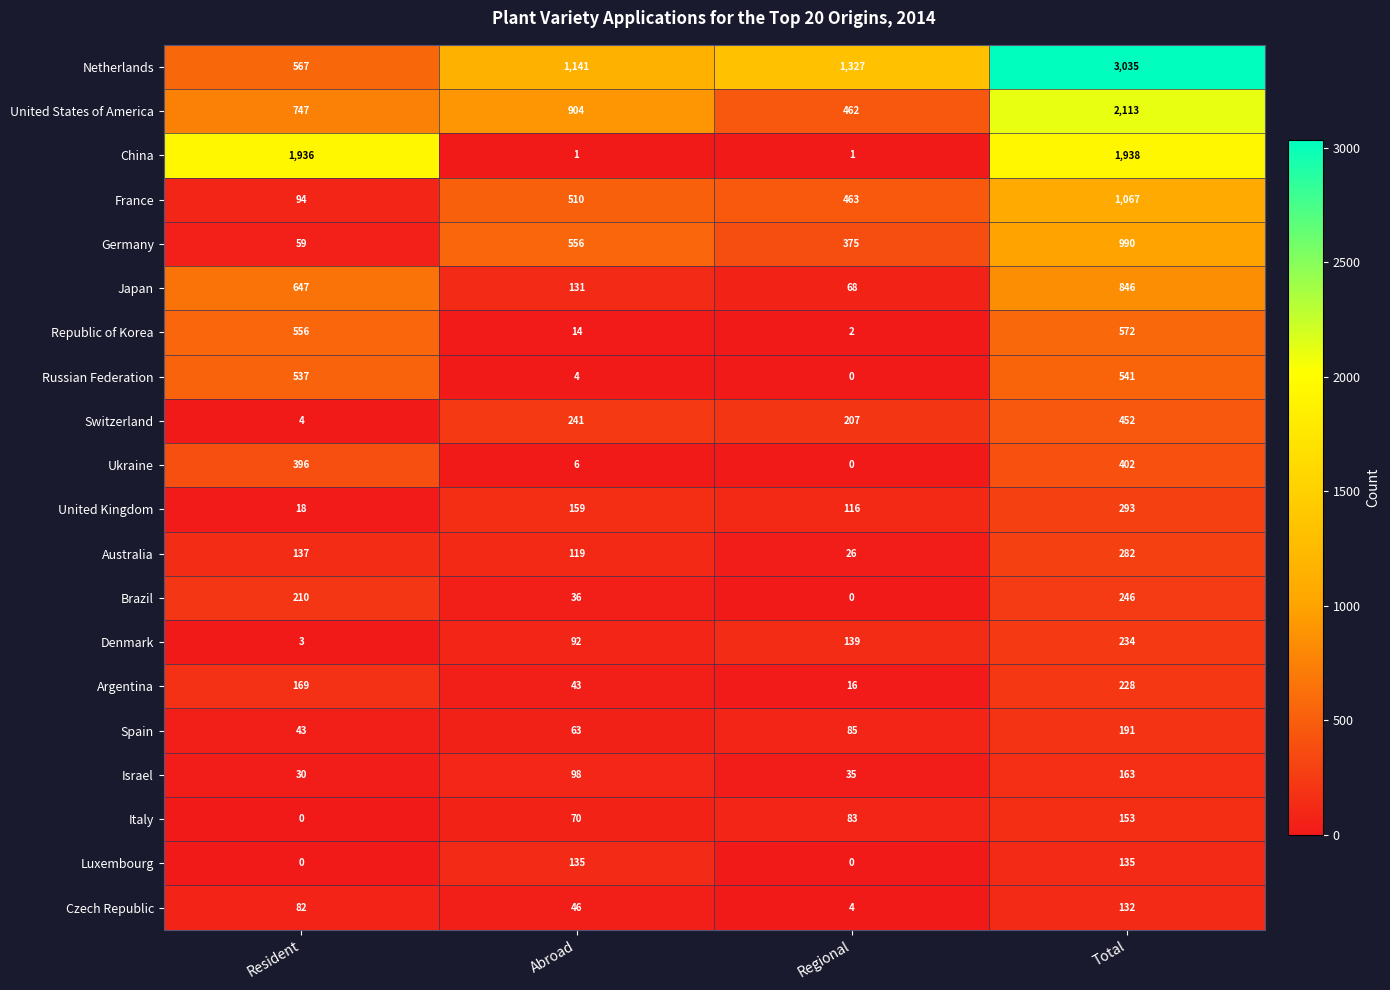

How many data points does each series have?

4